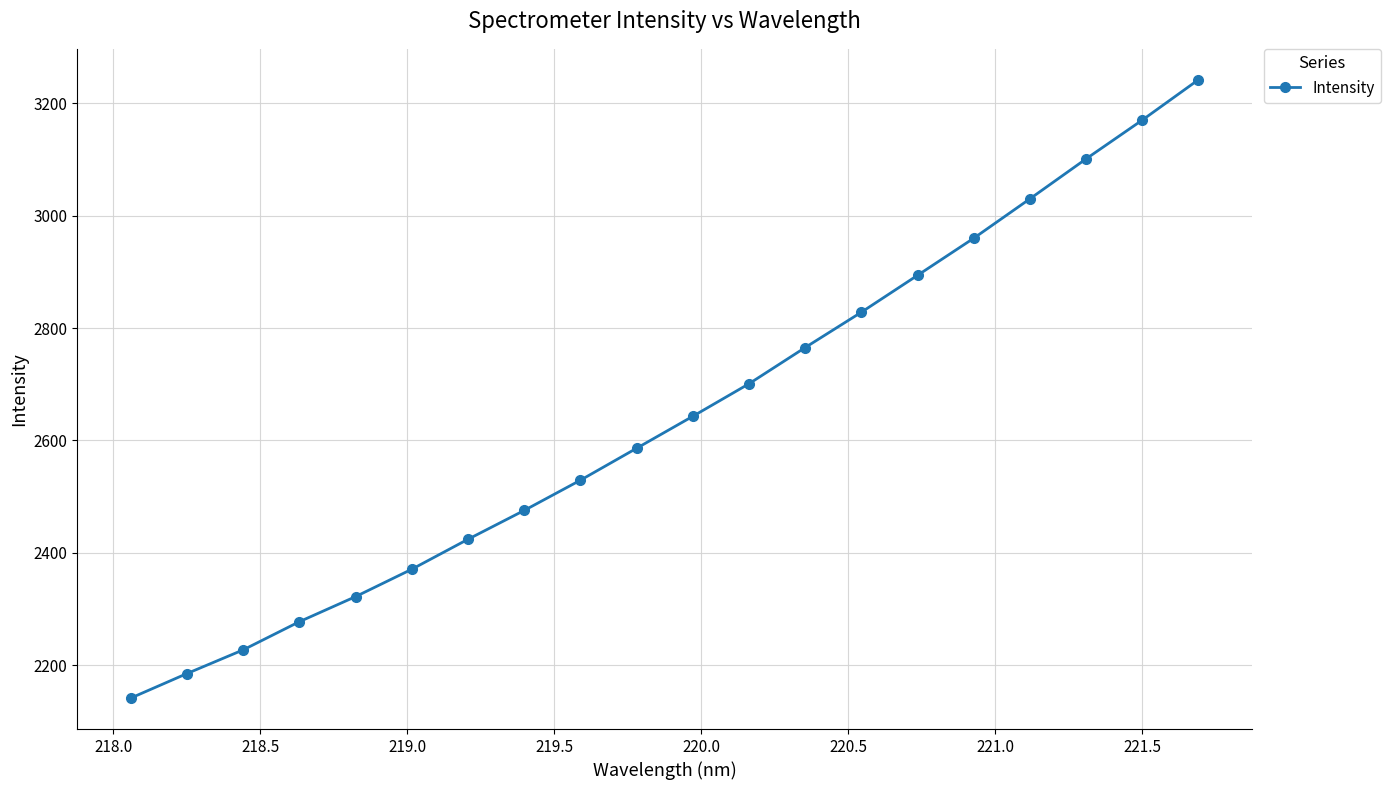

What is the minimum value shown in the chart?

2141.8